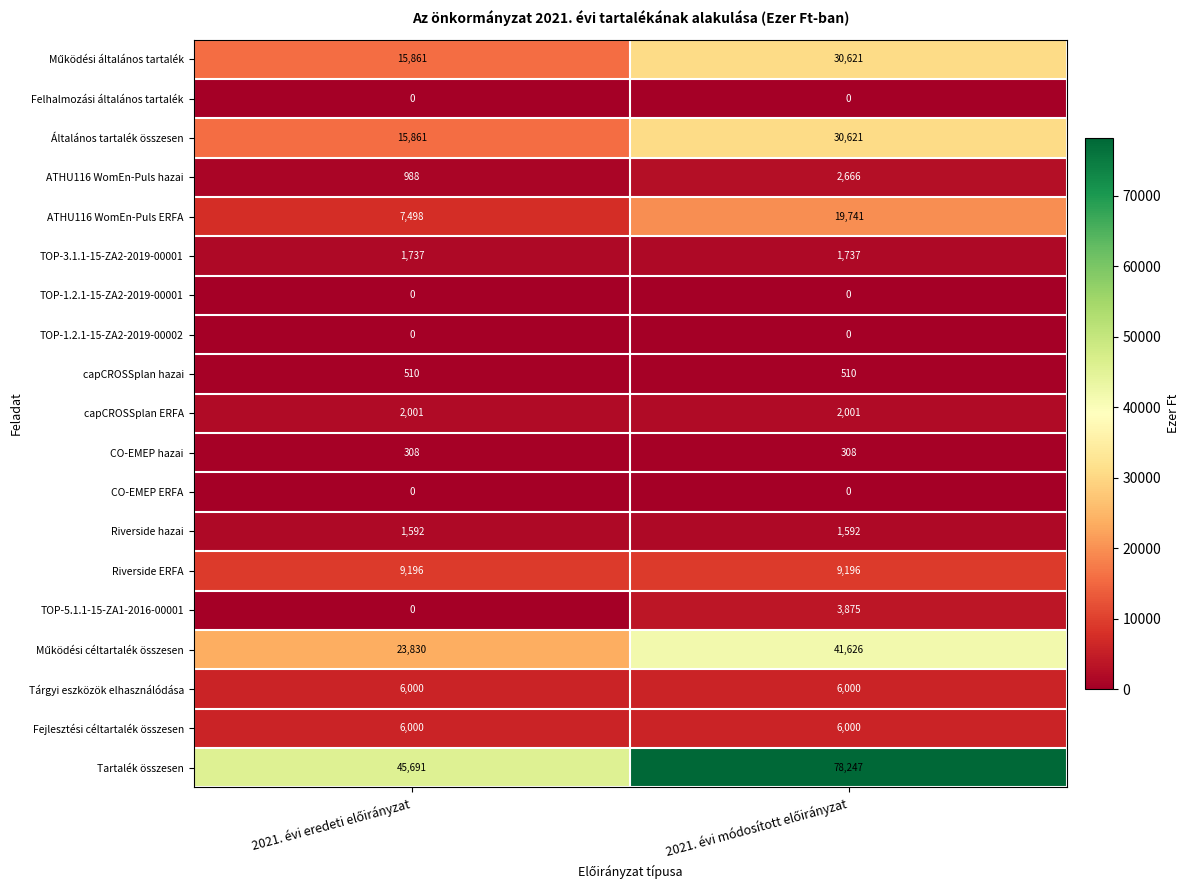

What is the difference between the maximum and minimum values in the ATHU116 WomEn-Puls hazai series?

1678